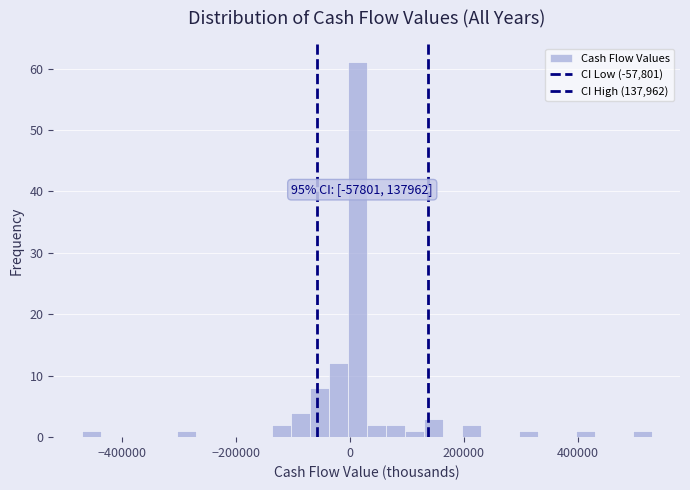

Read against the x-axis, roughly where is the centre of the tallest bar?

20000